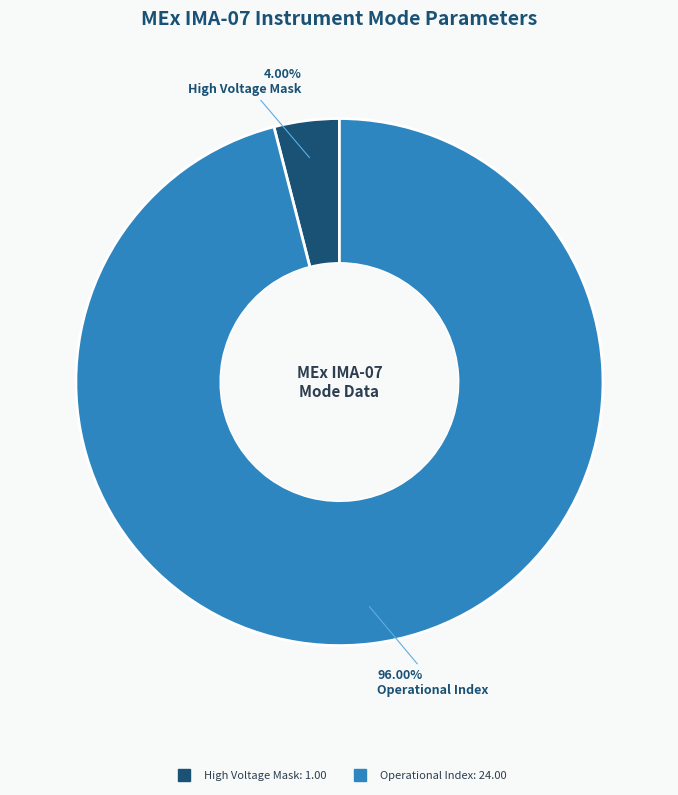

Is there any slice that represents more than half of the pie?

Yes